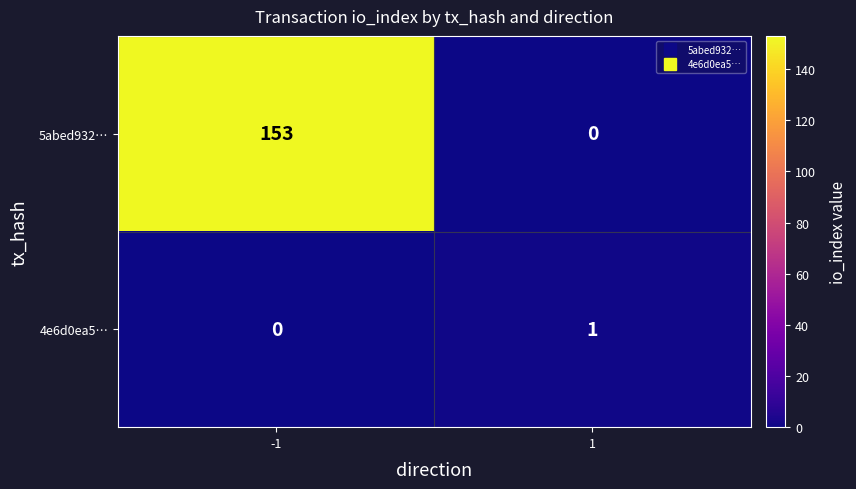

What is the difference between the maximum and minimum values in the 5abed932… series?

153